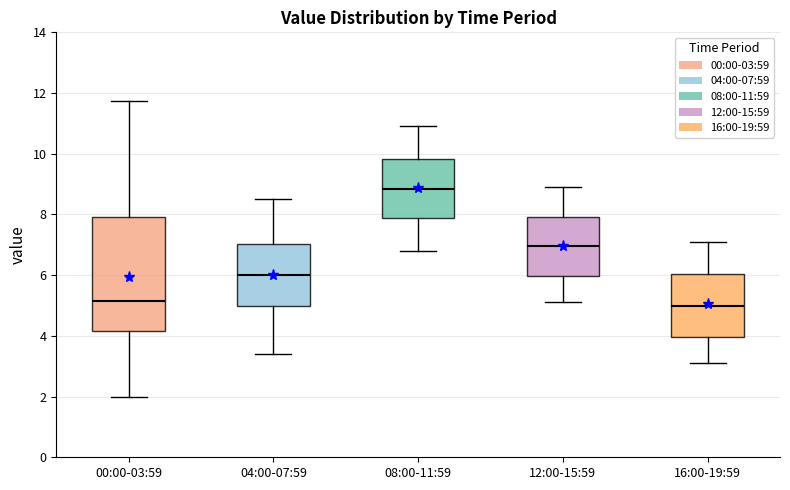

Reading left to right, read every box against the y-axis: the position of its median line, the range the box covers, and the ends of its whiskers. The values are not printed on the chart, so give them approximately, as read against the axis.

00:00-03:59: median 5.2, box 4.2 to 8.0, whiskers 2.0 to 11.8
04:00-07:59: median 6.0, box 5.0 to 7.0, whiskers 3.4 to 8.6
08:00-11:59: median 8.8, box 7.8 to 9.8, whiskers 6.8 to 11.0
12:00-15:59: median 7.0, box 6.0 to 8.0, whiskers 5.2 to 9.0
16:00-19:59: median 5.0, box 4.0 to 6.0, whiskers 3.2 to 7.2